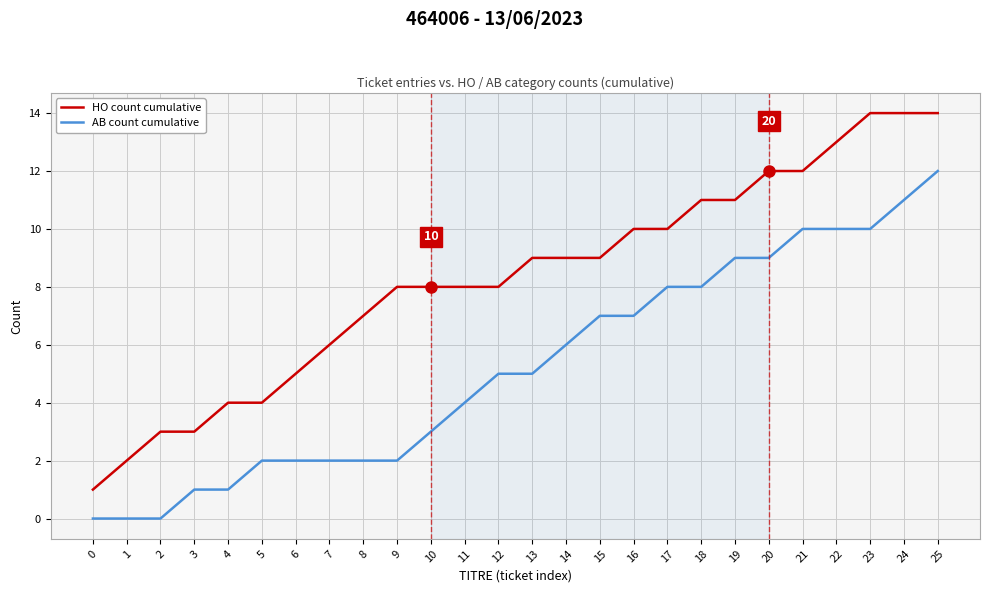

Reading left to right, what are all the values shown in this chart?

HO count cumulative: 0=1	1=2	2=3	3=3	4=4	5=4	6=5	7=6	8=7	9=8	10=8	11=8	12=8	13=9	14=9	15=9	16=10	17=10	18=11	19=11	20=12	21=12	22=13	23=14	24=14	25=14
AB count cumulative: 0=0	1=0	2=0	3=1	4=1	5=2	6=2	7=2	8=2	9=2	10=3	11=4	12=5	13=5	14=6	15=7	16=7	17=8	18=8	19=9	20=9	21=10	22=10	23=10	24=11	25=12